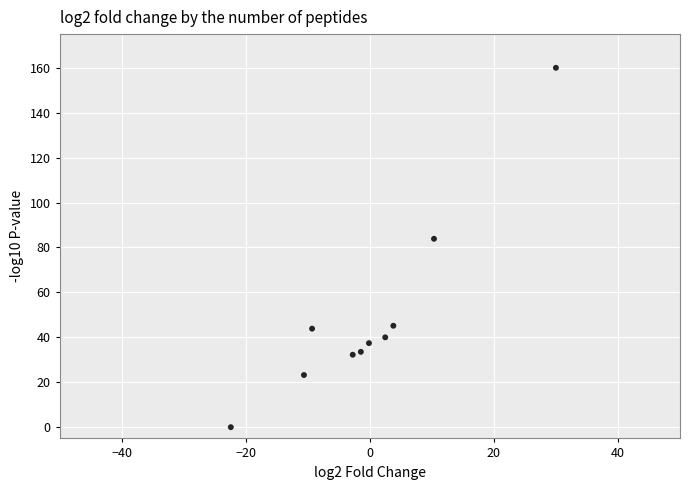

What is the range of X values (max minus min)?

52.4